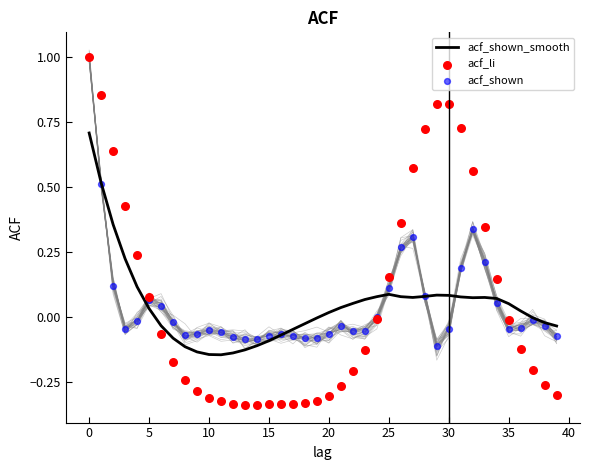

Which series has the widest spread of Y values?

acf_li